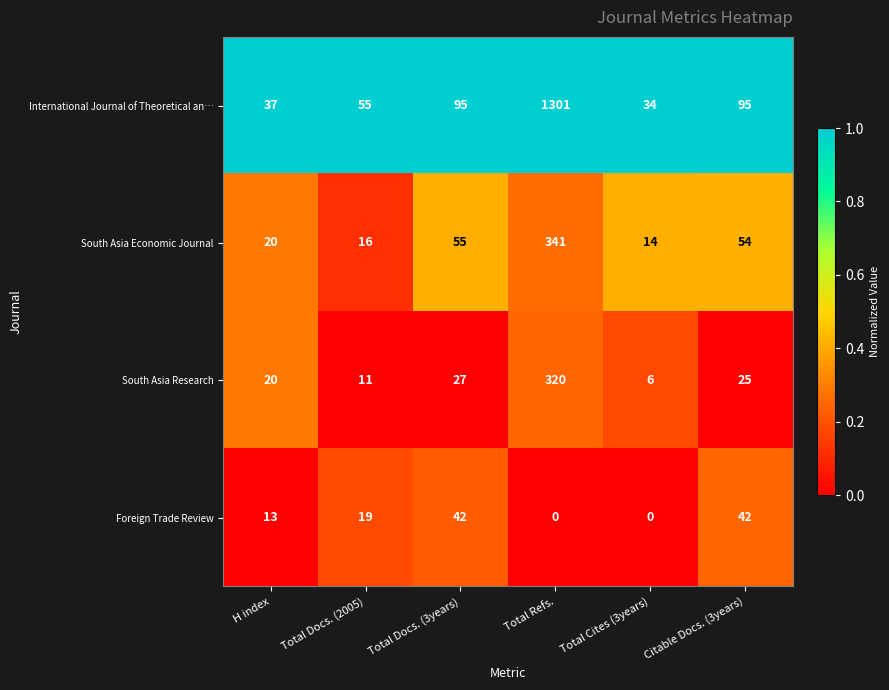

Between H index and Citable Docs. (3years), which series saw the biggest shift?

International Journal of Theoretical an…